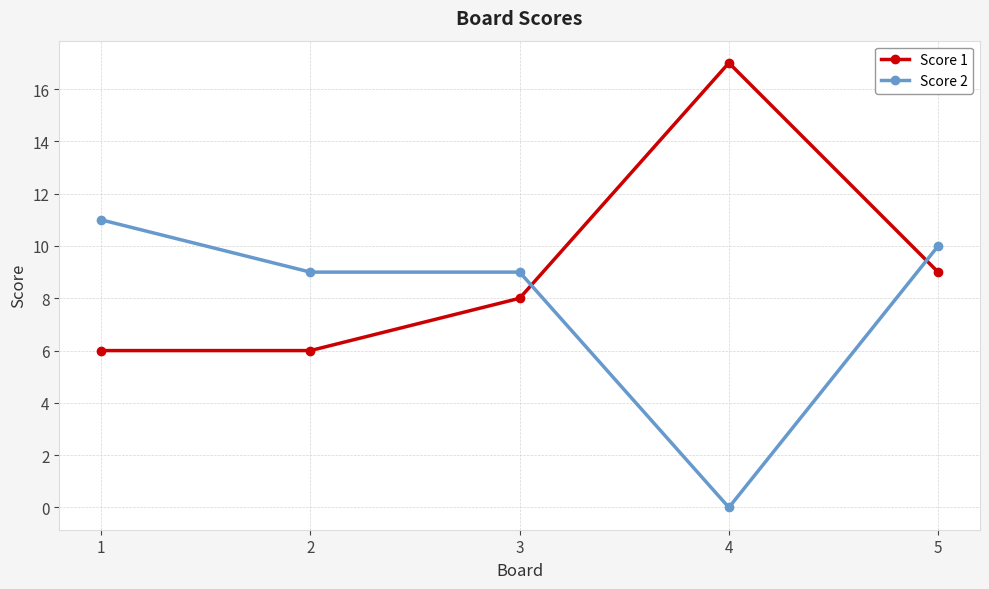

Reading left to right, extract all data points from this chart.

Score 1: 1=6	2=6	3=8	4=17	5=9
Score 2: 1=11	2=9	3=9	4=0	5=10